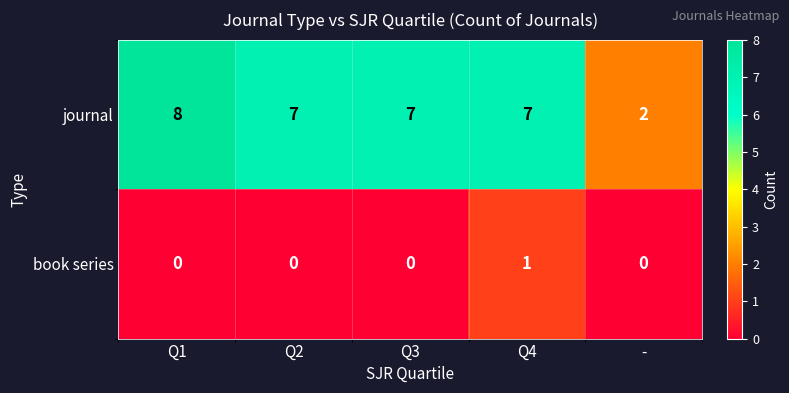

What is the spread (max minus min) of values at Q2?

7